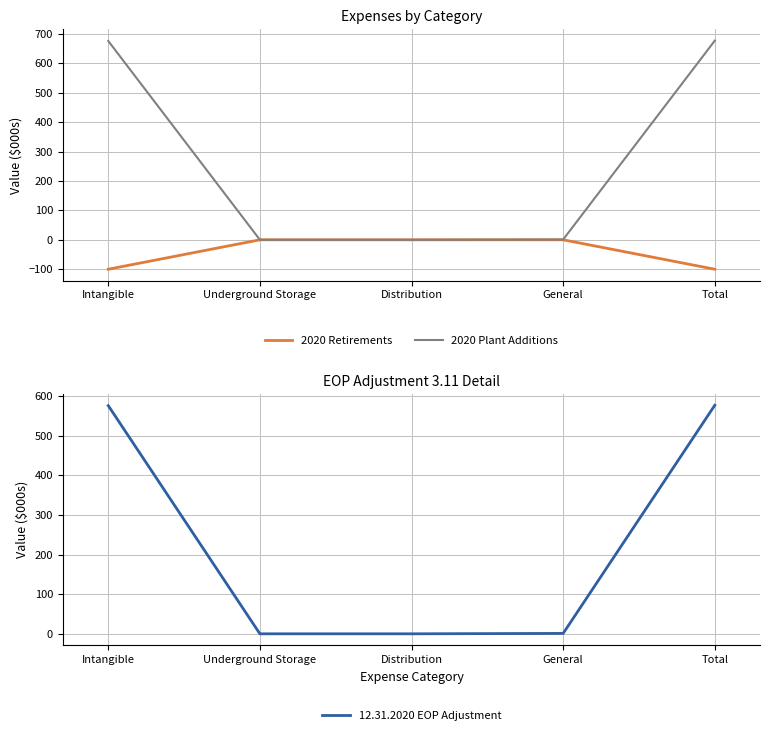

What is the difference between the highest and lowest values at Total?

777.1